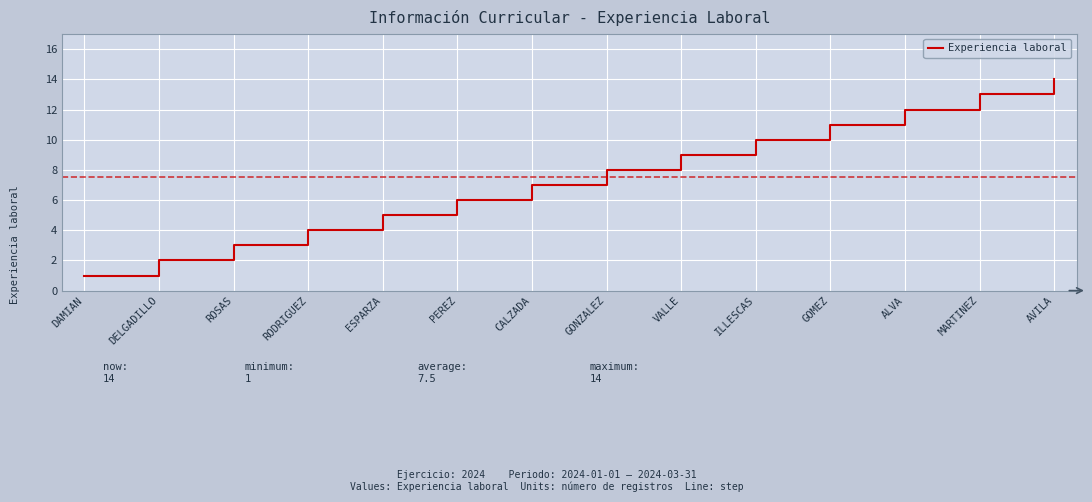

List the labels in order of value, largest first.

AVILA, MARTINEZ, ALVA, GOMEZ, ILLESCAS, VALLE, GONZALEZ, CALZADA, PEREZ, ESPARZA, RODRIGUEZ, ROSAS, DELGADILLO, DAMIAN